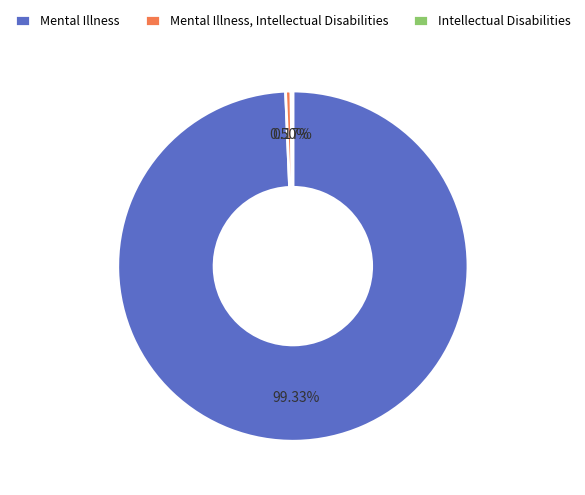

Is there any slice that represents more than half of the pie?

Yes